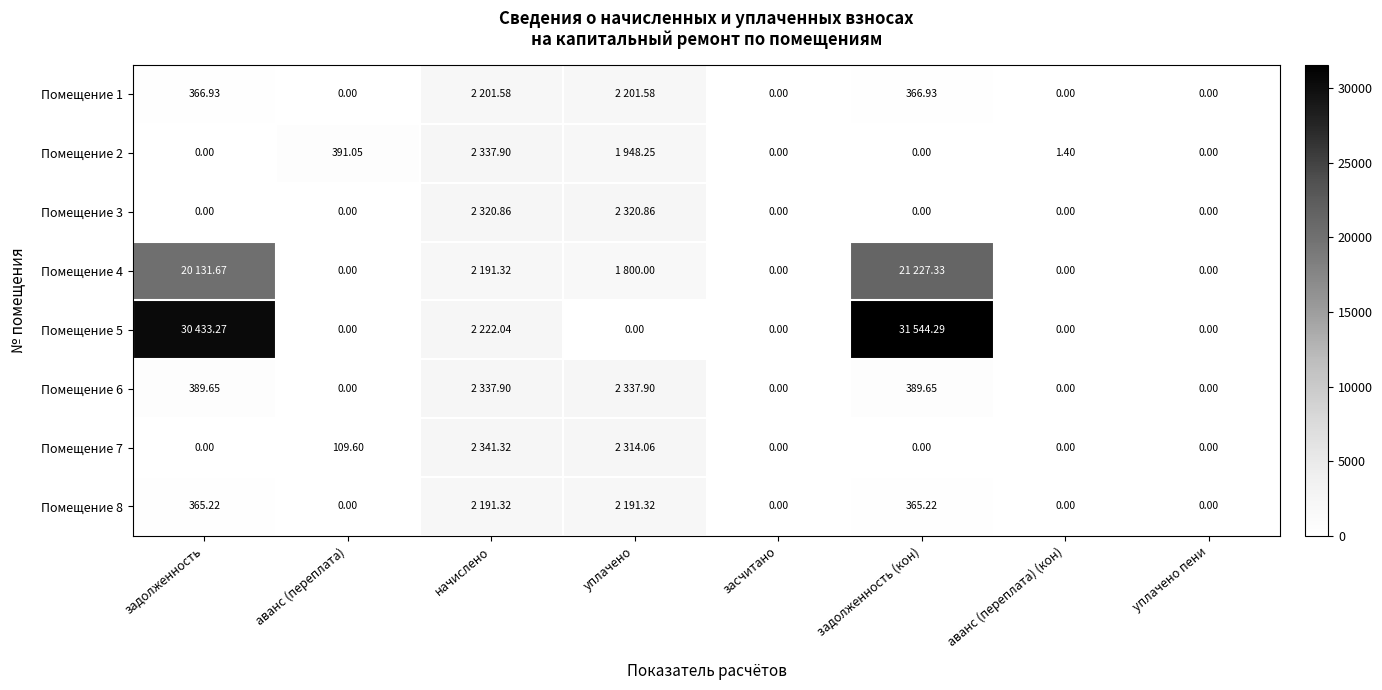

What is the sum of the Помещение 6 values at задолженность (кон) and аванс (переплата) (кон)?

389.6